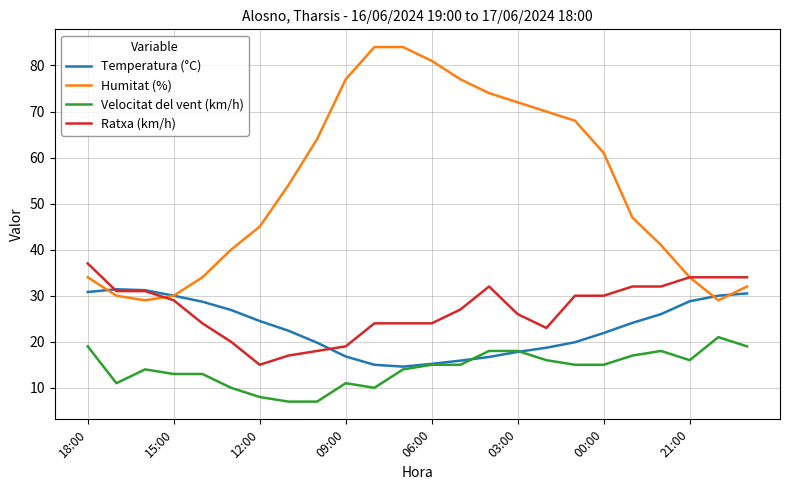

True or false: Velocitat del vent (km/h) has more than 0 points higher than both neighbors.

True